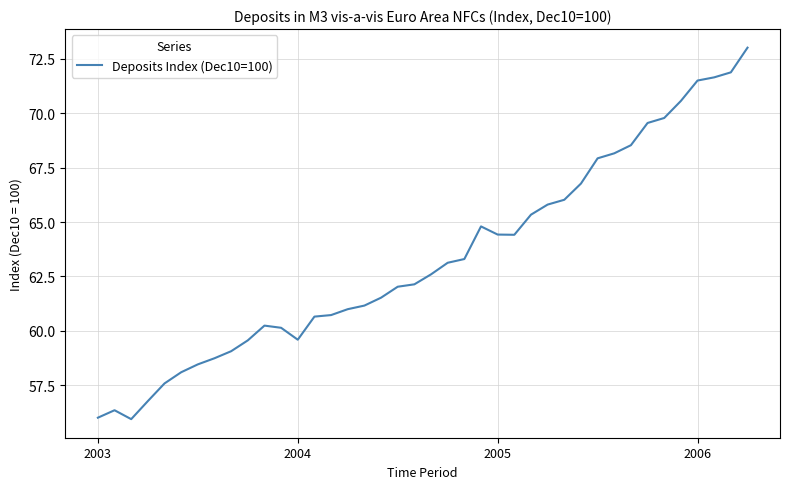

What is the greatest value displayed?

73.0